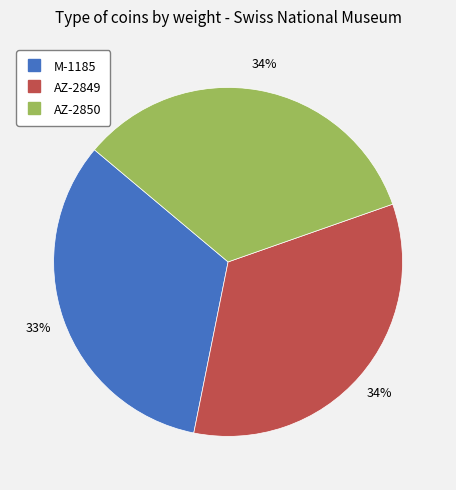

Which slice is the smallest?

M-1185